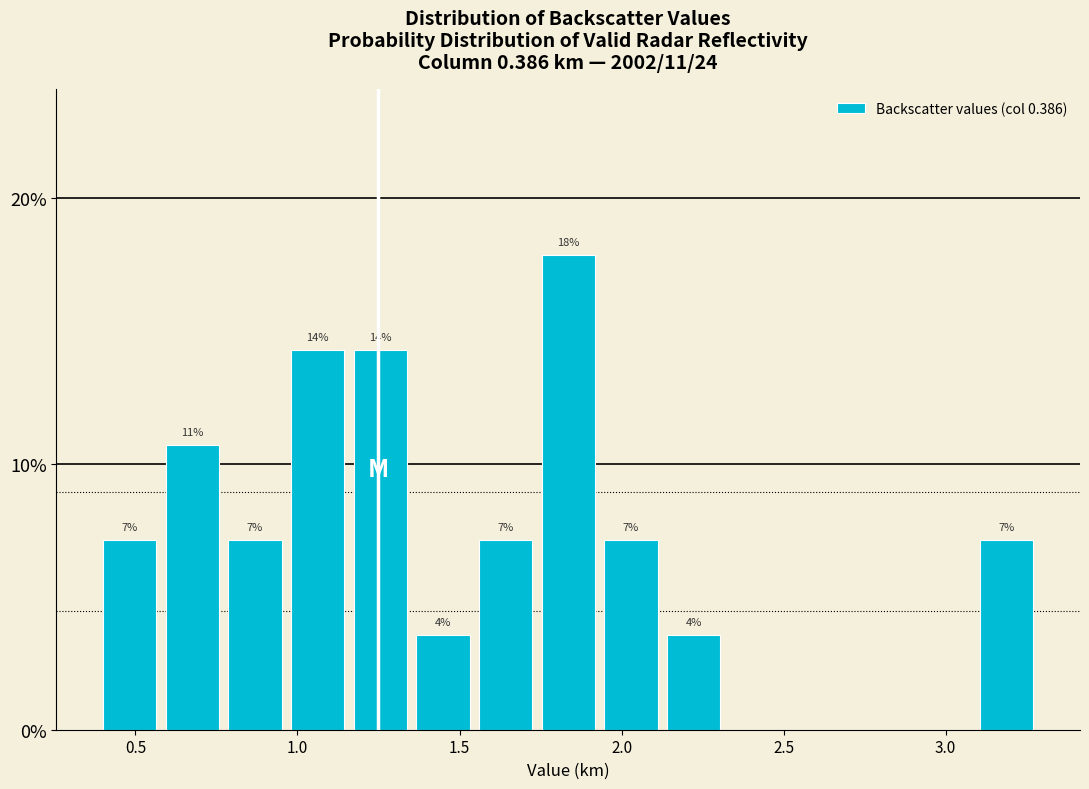

Around what value on the x-axis is the tallest bar? Give the approximate position of its centre, as read against the axis.

1.85